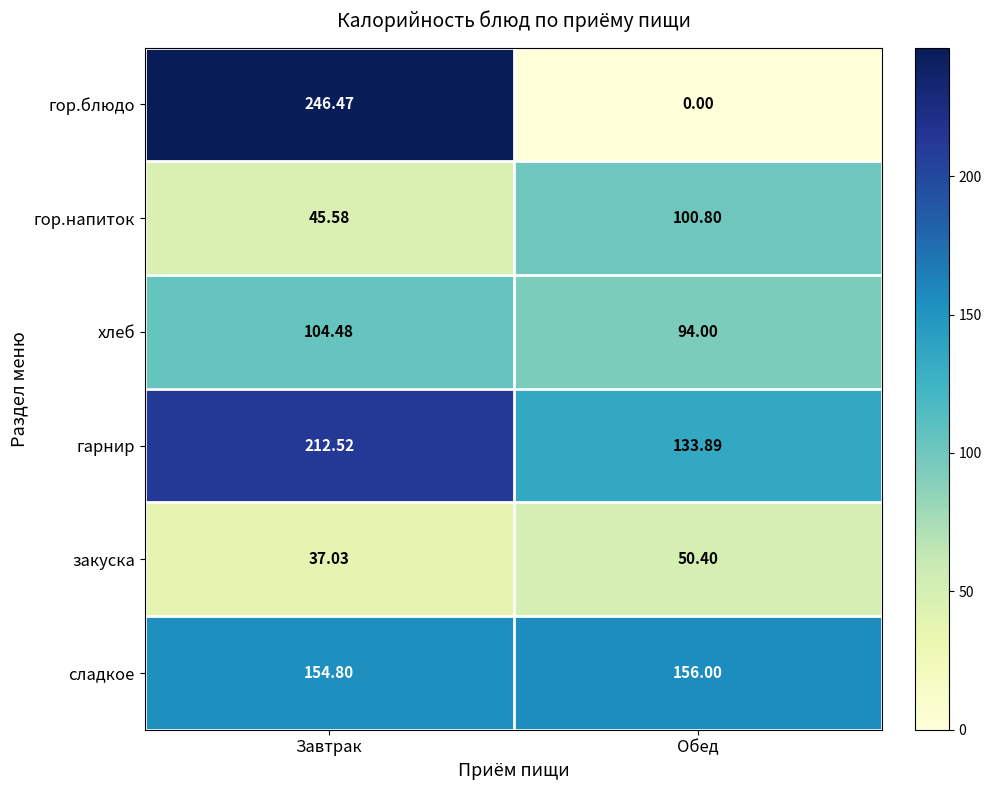

Count the number of data series in this chart.

6